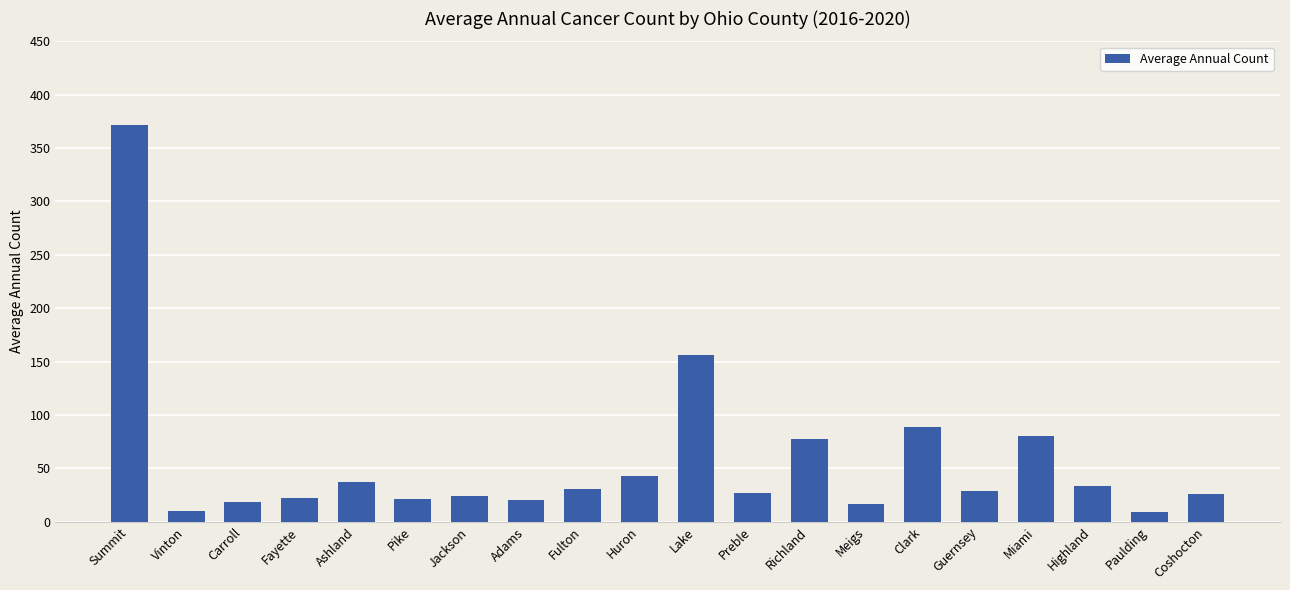

What is the difference between the values at Fulton and Lake?

125